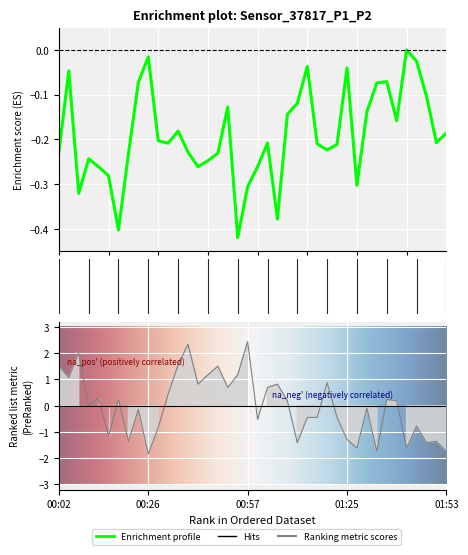

Reading left to right, list all the values displayed in this chart.

P1: -0.2	-0.0	-0.3	-0.2	-0.3	-0.3	-0.4	-0.2	-0.1	-0.0	-0.2	-0.2	-0.2	-0.2	-0.3	-0.2	-0.2	-0.1	-0.4	-0.3	-0.3	-0.2	-0.4	-0.1	-0.1	-0.0	-0.2	-0.2	-0.2	-0.0	-0.3	-0.1	-0.1	-0.1	-0.2	-0.0	-0.0	-0.1	-0.2	-0.2
P2: 1.5	1.1	2.0	-0.0	0.3	-1.2	0.2	-1.4	-0.1	-1.8	-0.8	0.4	1.6	2.3	0.8	1.2	1.5	0.7	1.2	2.4	-0.5	0.7	0.8	0.2	-1.4	-0.4	-0.4	0.9	-0.4	-1.3	-1.6	-0.1	-1.7	0.2	0.2	-1.6	-0.8	-1.4	-1.4	-1.7